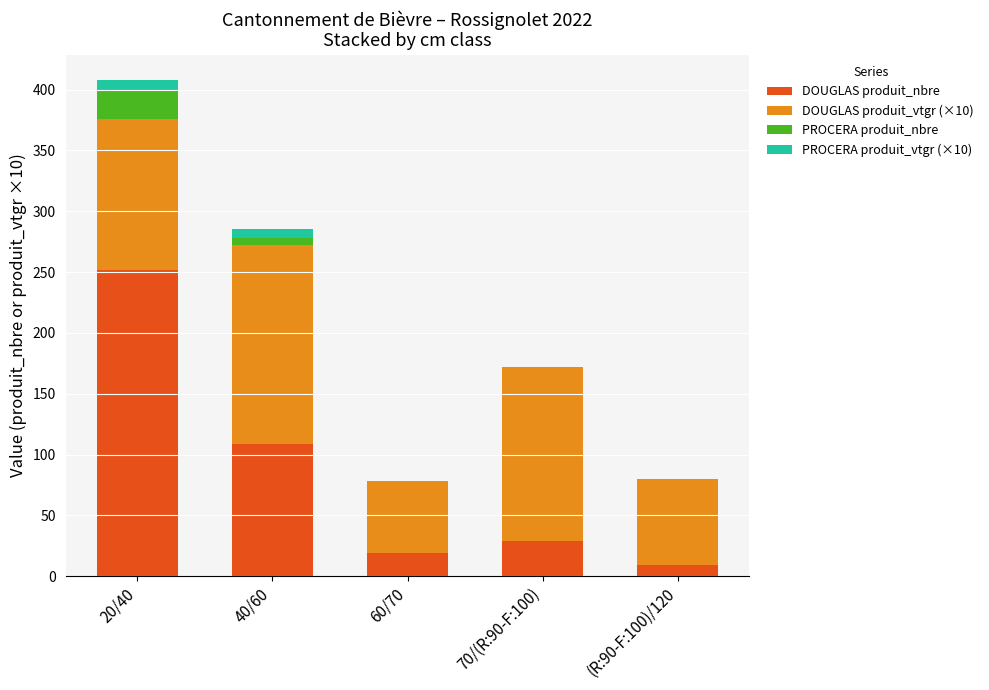

Reading left to right, list the values for the DOUGLAS produit_nbre series.

20/40=252.0	40/60=109.0	60/70=19.0	70/(R:90-F:100)=29.0	(R:90-F:100)/120=9.0